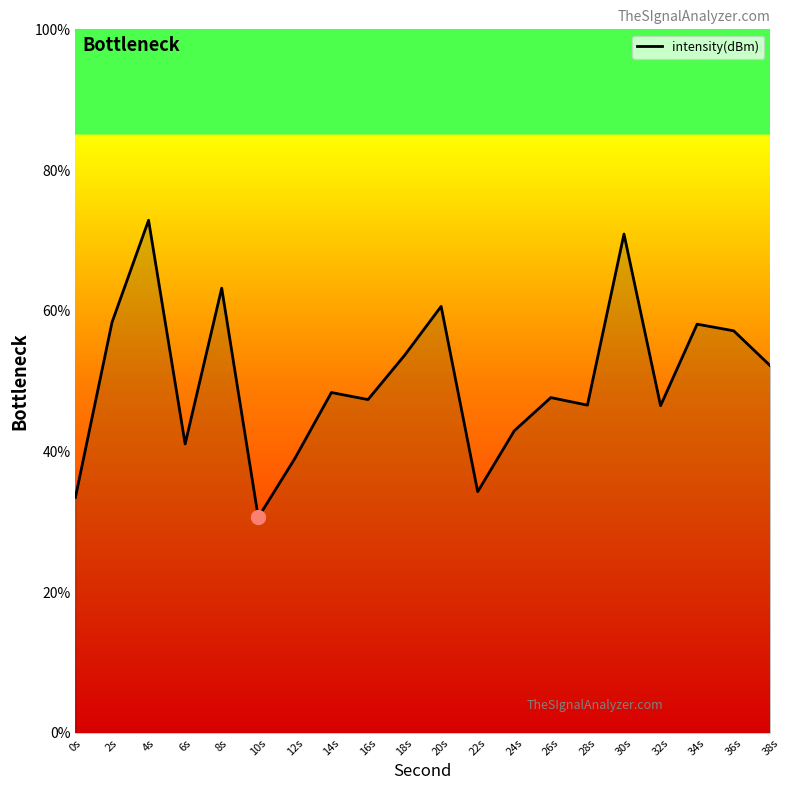

What is the approximate value at 32s?

46.5